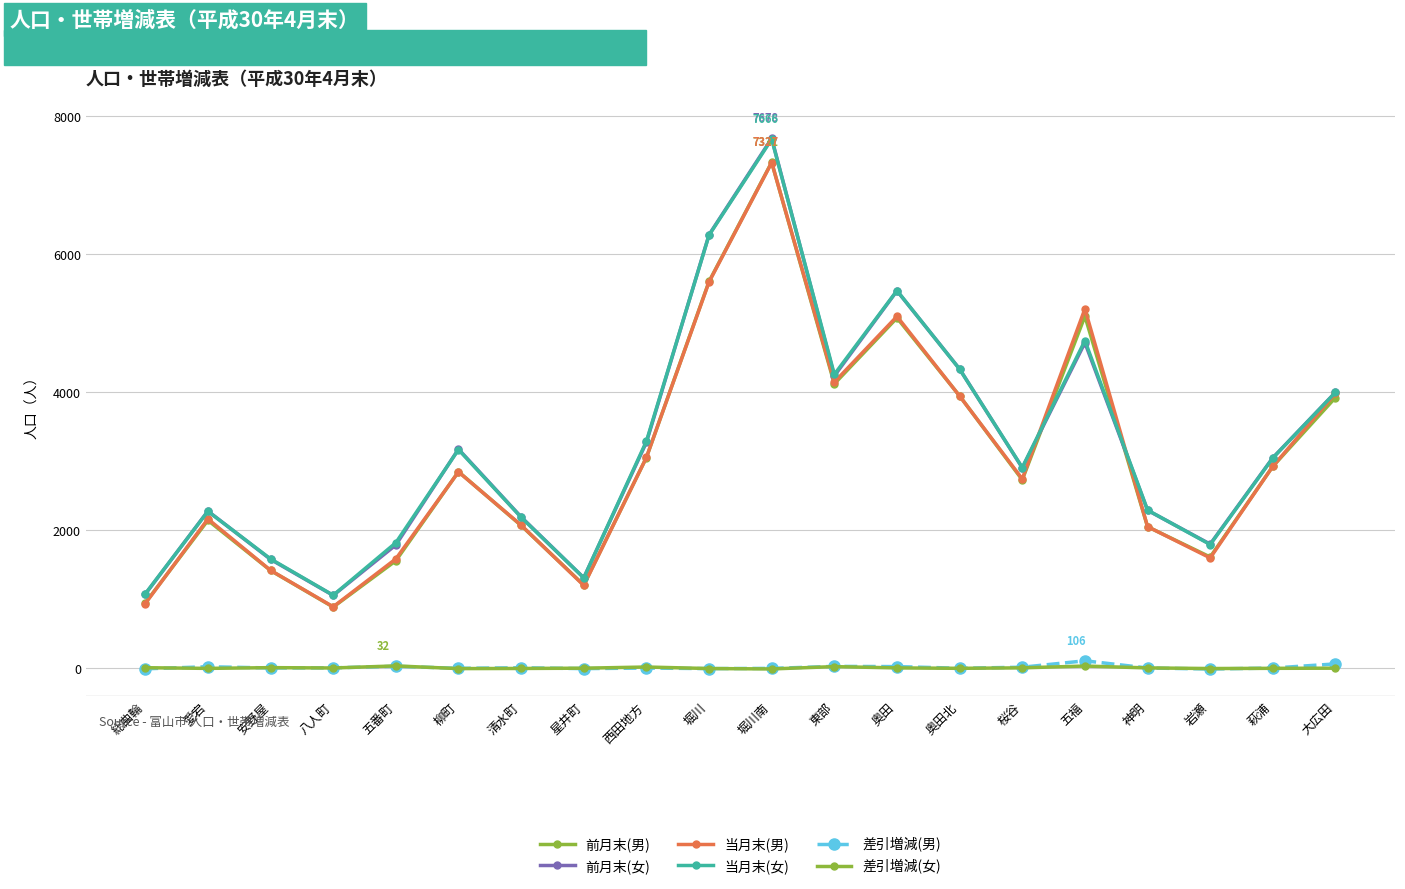

How many categories are shown in the chart?

20